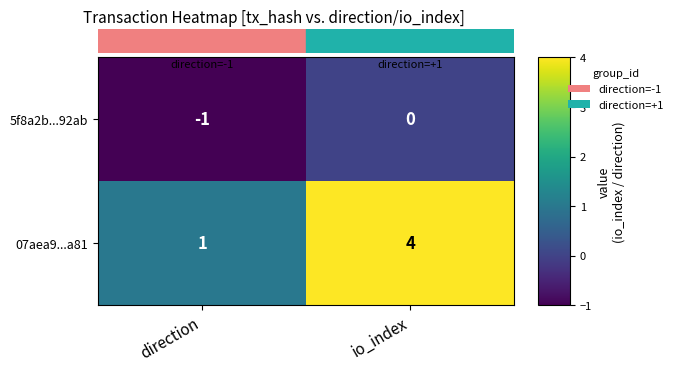

How many categories are shown in the chart?

2